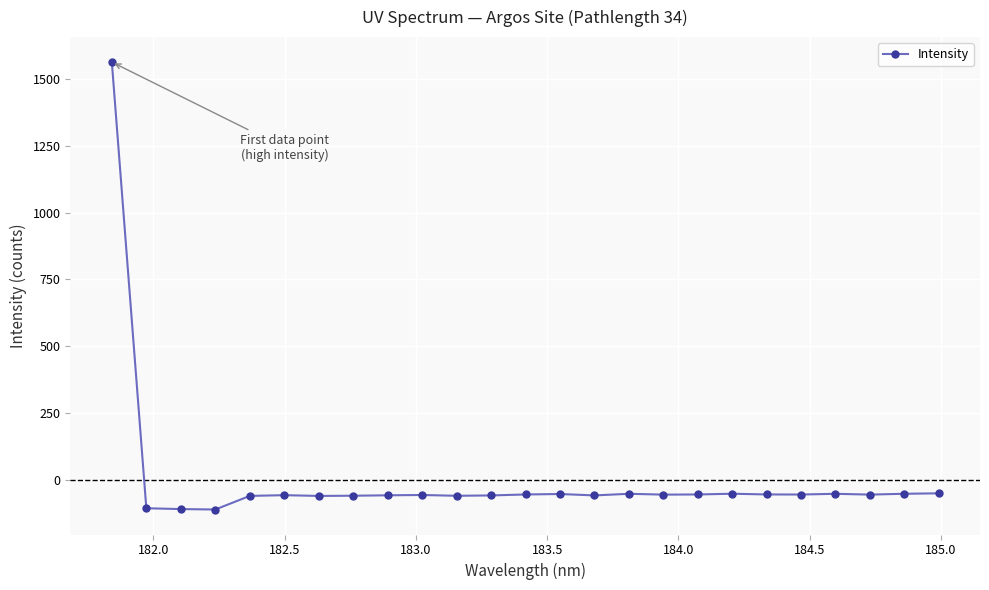

How many negative values are there?

24